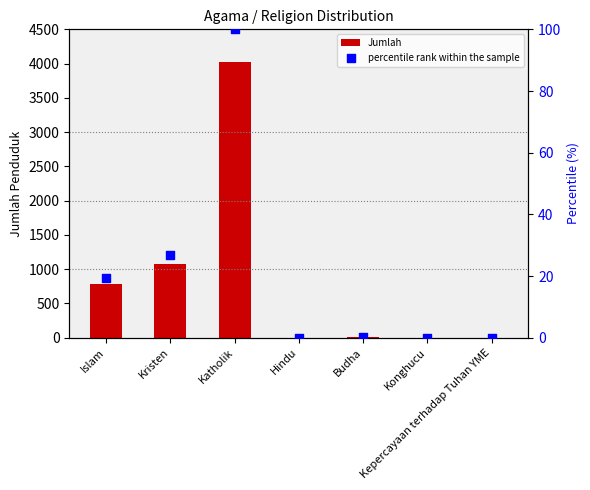

At how many categories does at least one series exceed 996?

2